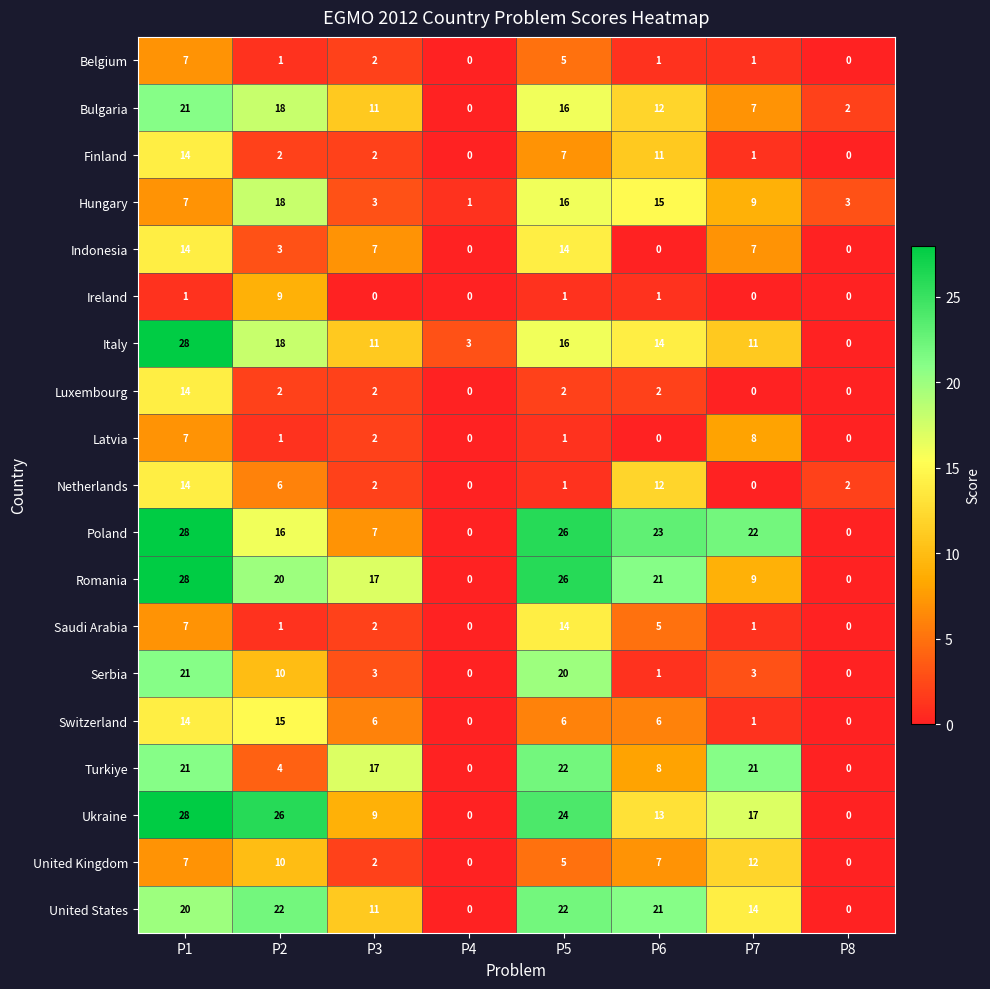

Where is United States nearest to the value 11?

P3